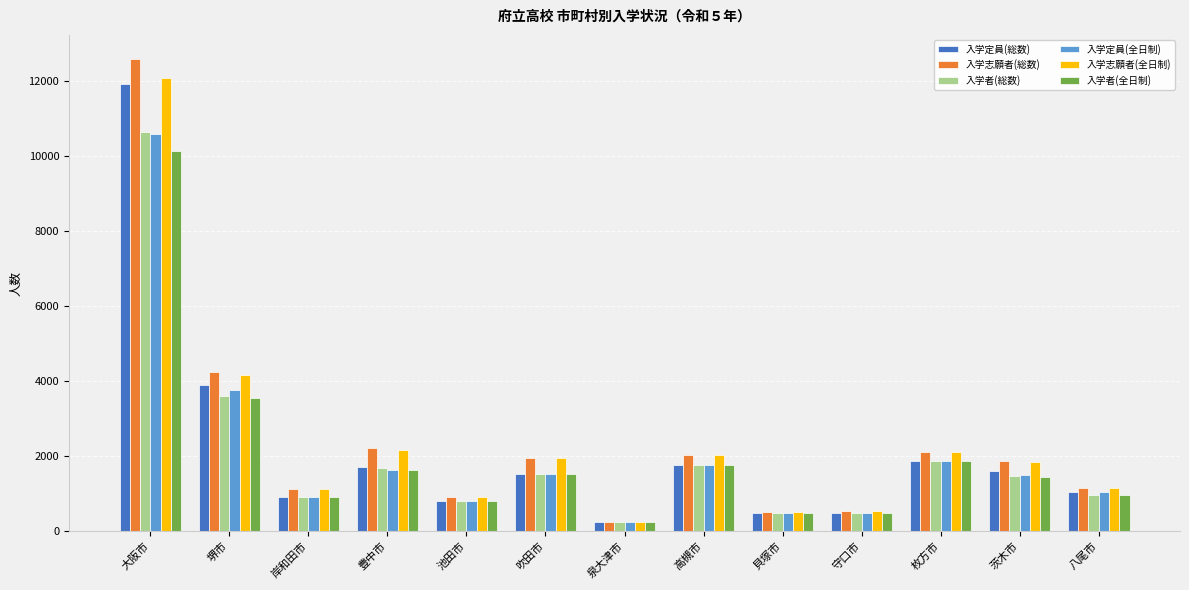

What is the sum of all 入学志願者(全日制) values?

30885